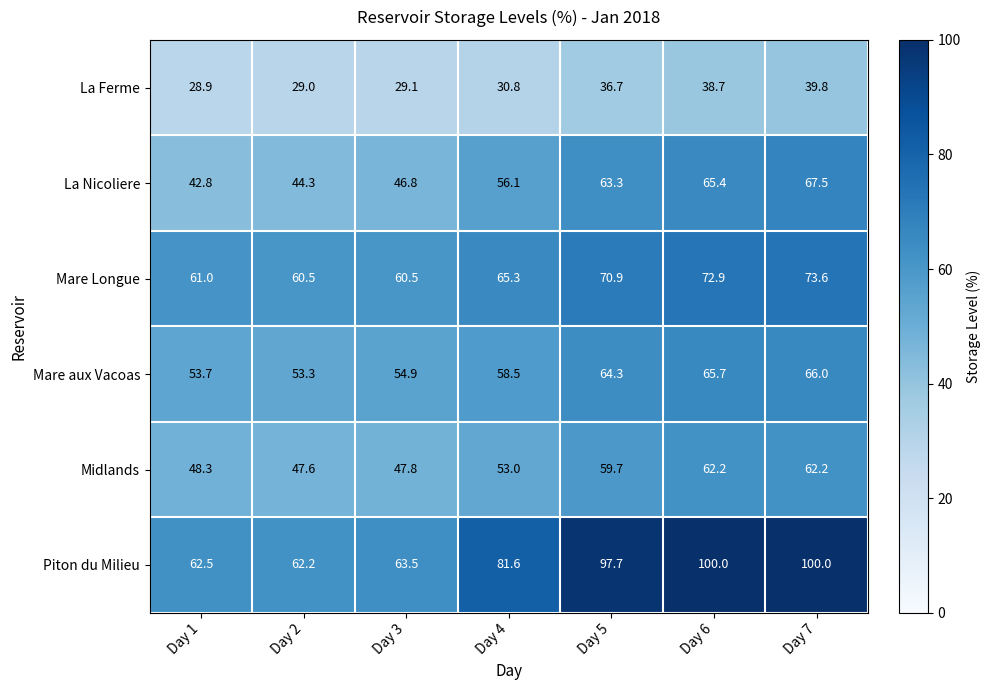

What is the sum of the Mare aux Vacoas values at Day 1 and Day 2?

107.0